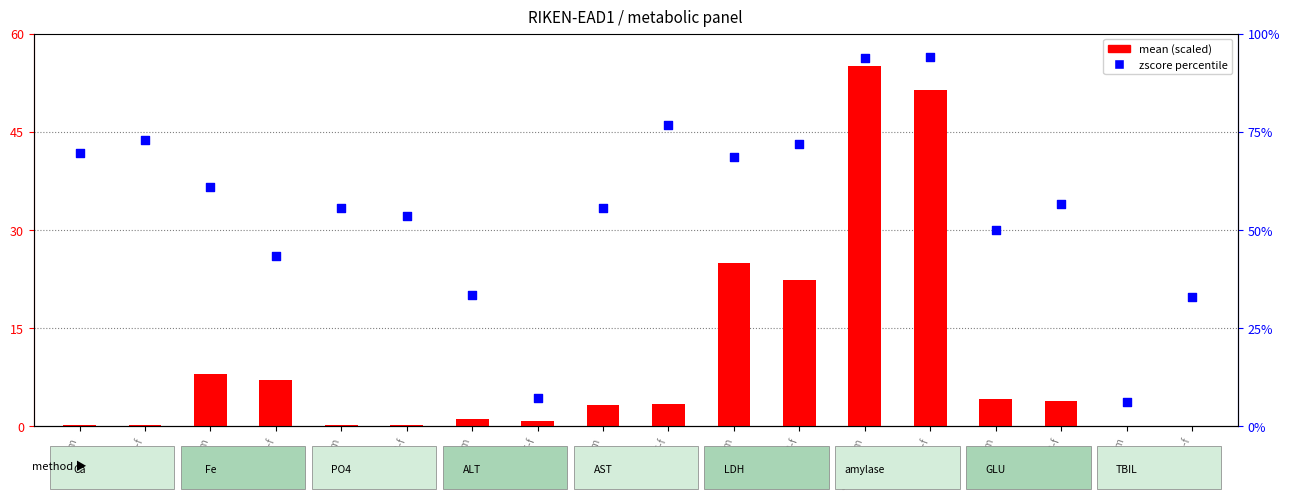

What is the total value across all series at Ca-m?

69.8